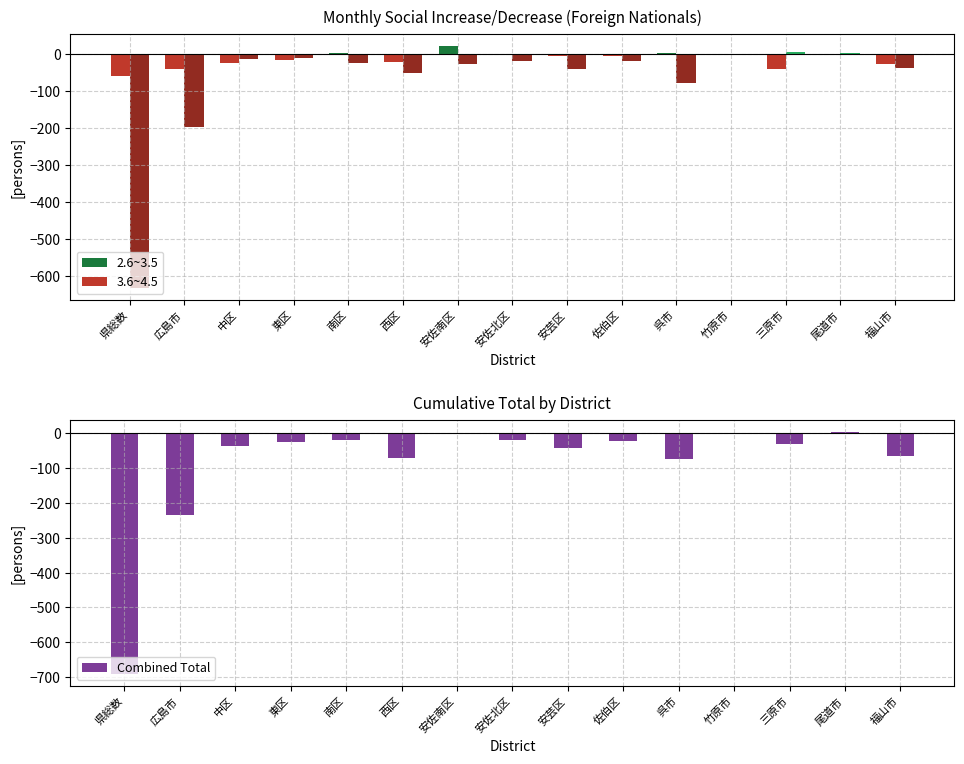

Count the number of categories in the chart.

15